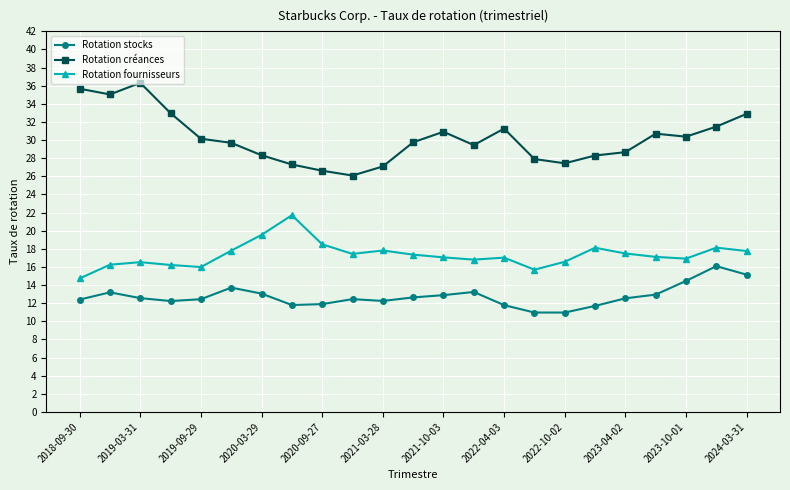

What is the minimum value for Rotation fournisseurs?

14.7